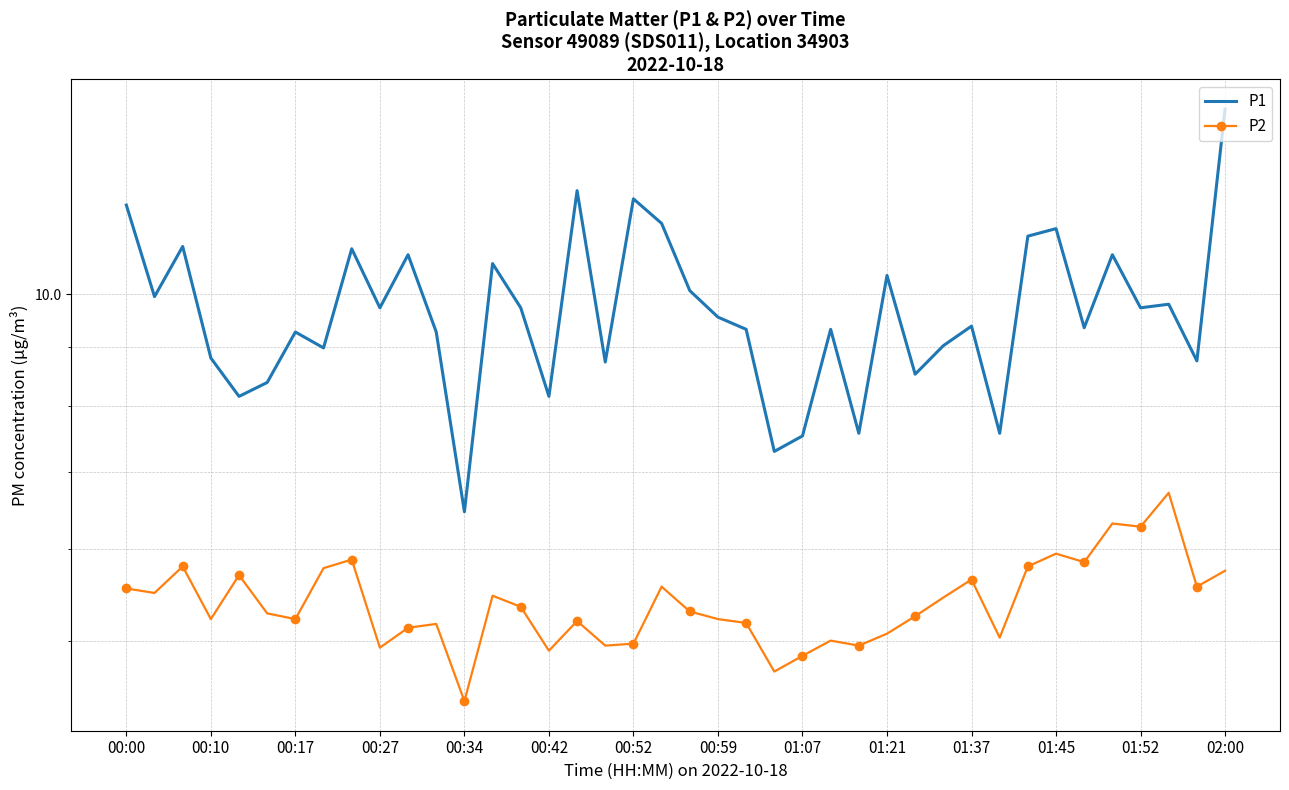

In P1, how many points are higher than both neighbors (excluding endpoints)?

13